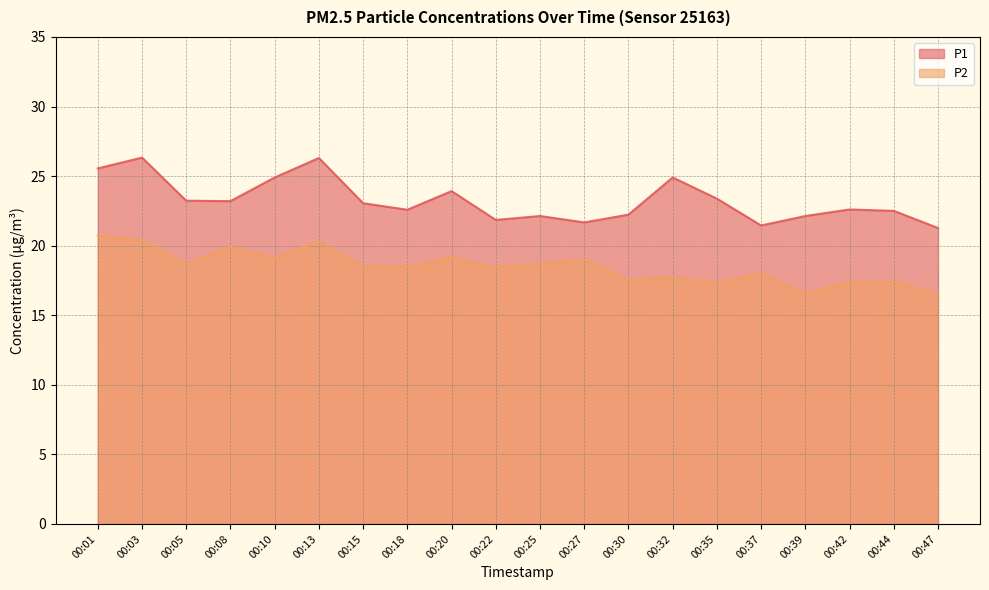

What is the difference between the maximum and minimum values in the P1 series?

5.1